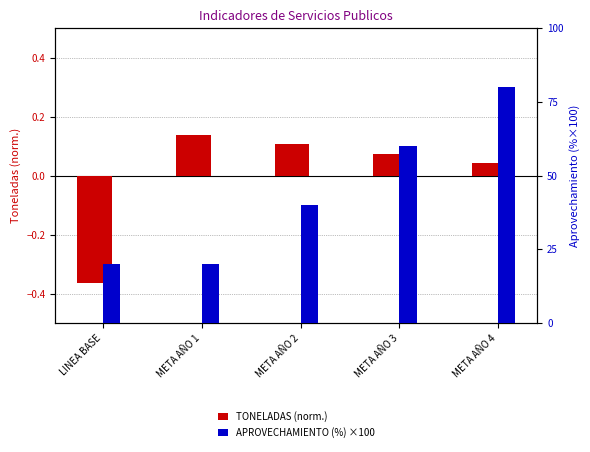

What is the total value across all series at LINEA BASE?

19.6